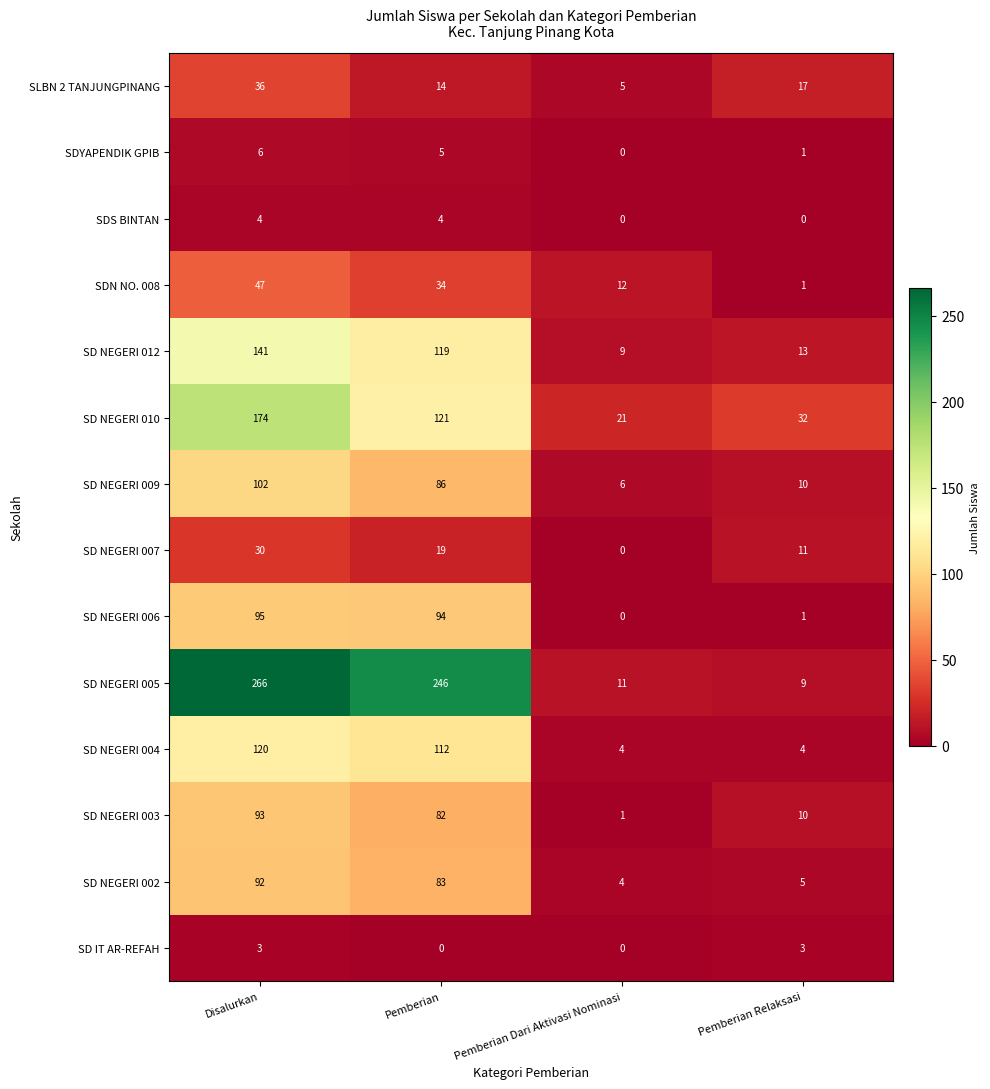

What is the difference between the SD NEGERI 007 values at Disalurkan and Pemberian Dari Aktivasi Nominasi?

30